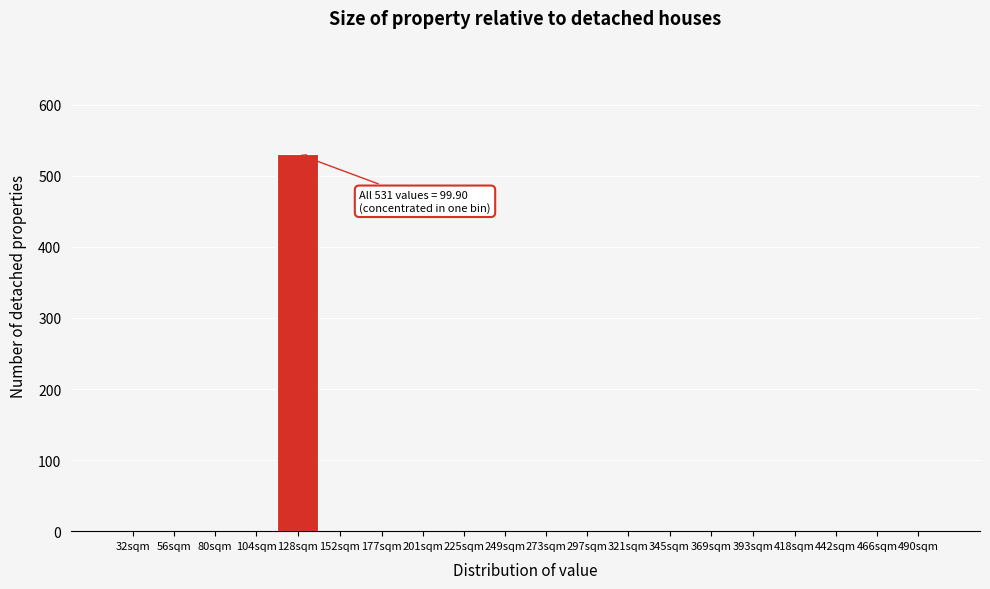

Reading left to right, transcribe all the data shown in this chart.

32sqm=0	56sqm=0	80sqm=0	104sqm=0	128sqm=531	152sqm=0	177sqm=0	201sqm=0	225sqm=0	249sqm=0	273sqm=0	297sqm=0	321sqm=0	345sqm=0	369sqm=0	393sqm=0	418sqm=0	442sqm=0	466sqm=0	490sqm=0